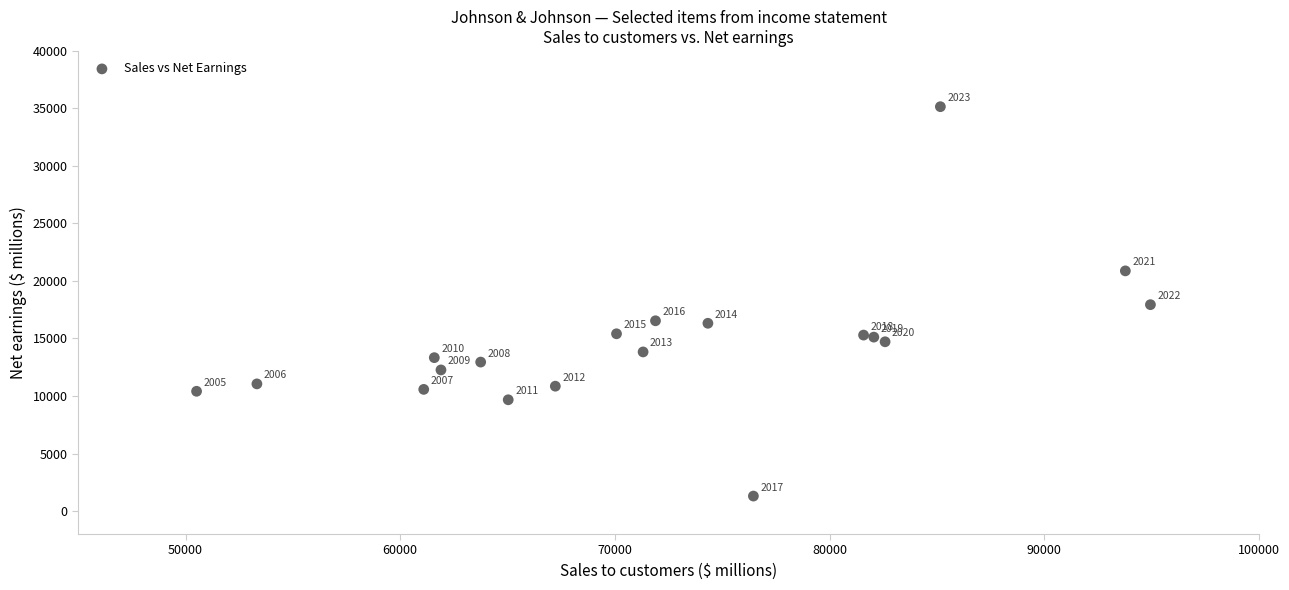

What Y value in the scatter plot is closest to 18226?

17941